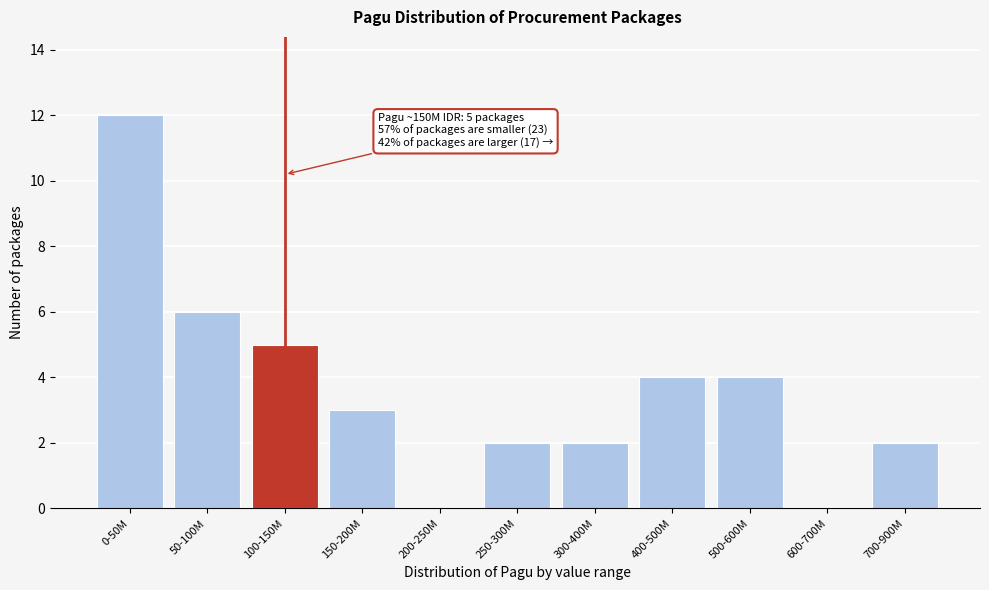

Reading left to right, extract all data points from this chart.

0-50M=12	50-100M=6	100-150M=5	150-200M=3	200-250M=0	250-300M=2	300-400M=2	400-500M=4	500-600M=4	600-700M=0	700-900M=2